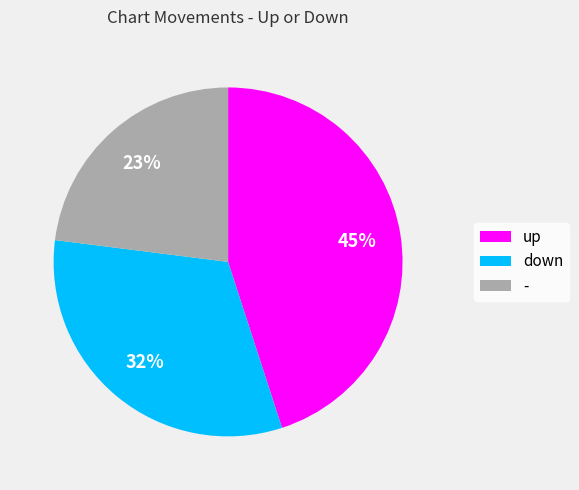

Is it true that up is 36% of the pie?

False